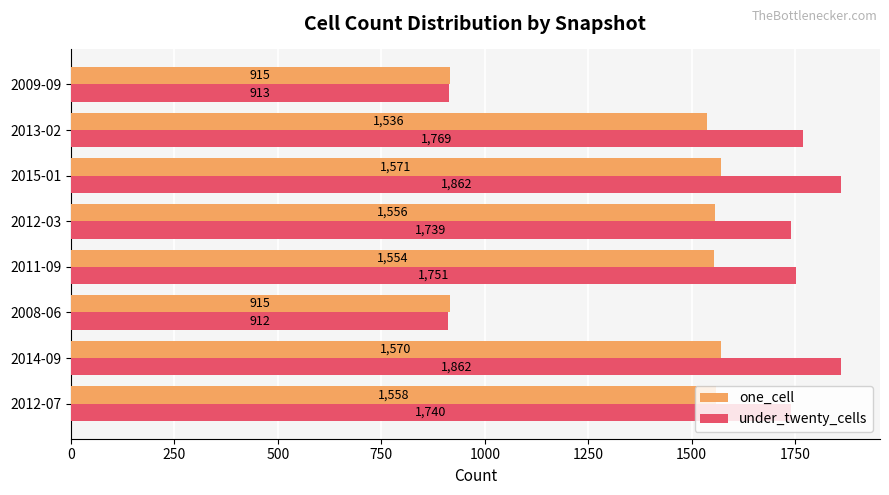

What are all the series names shown in the legend?

one_cell, under_twenty_cells